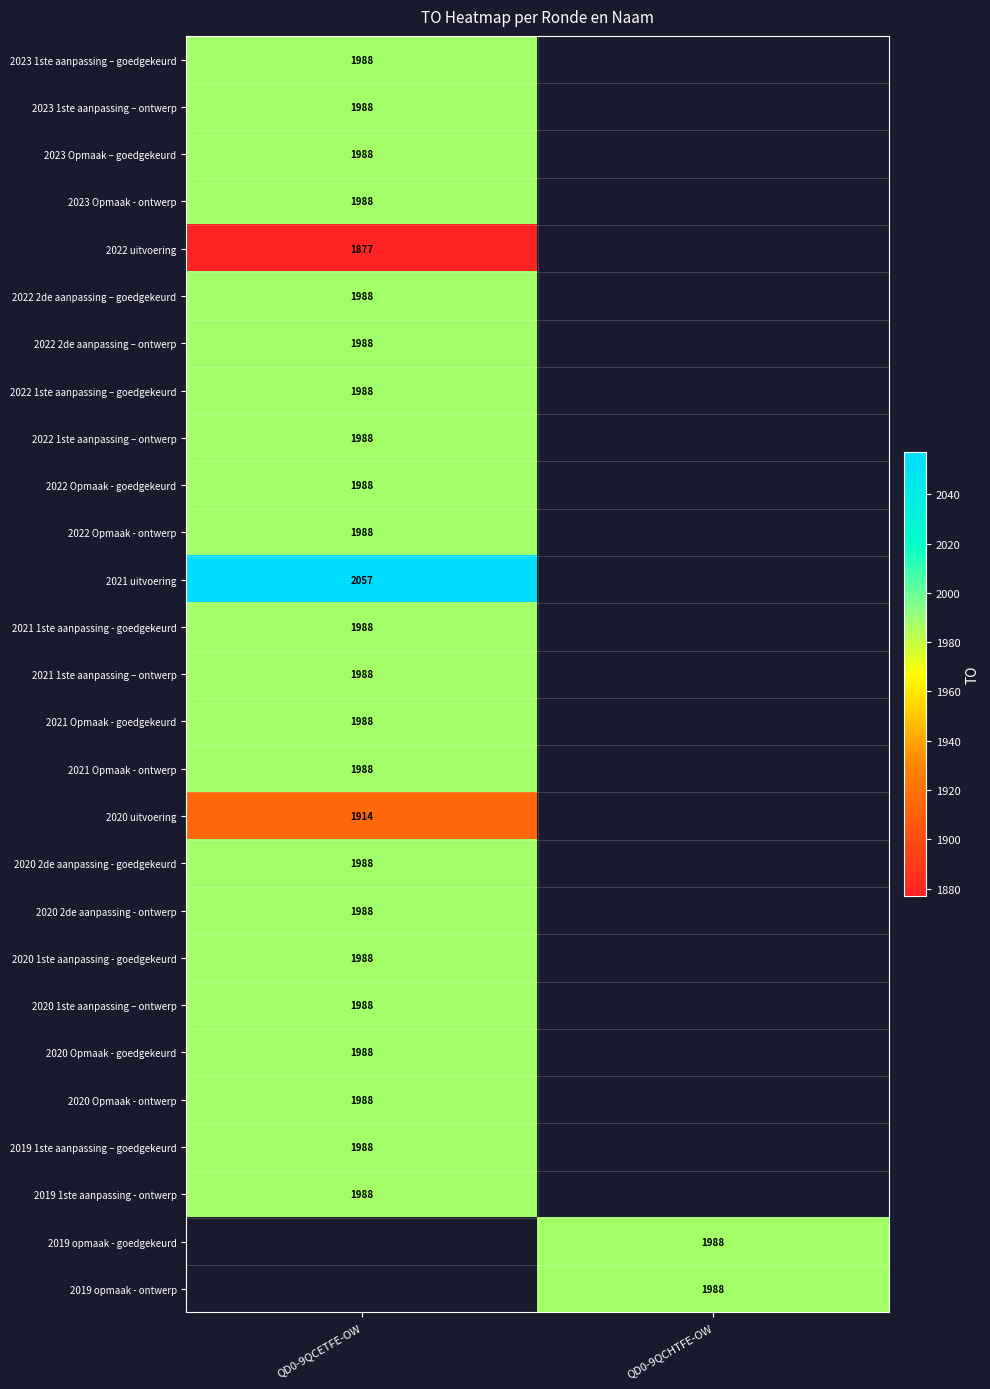

The value of 2019 opmaak - ontwerp at QD0-9QCHTFE-OW is 1988. True or false?

True